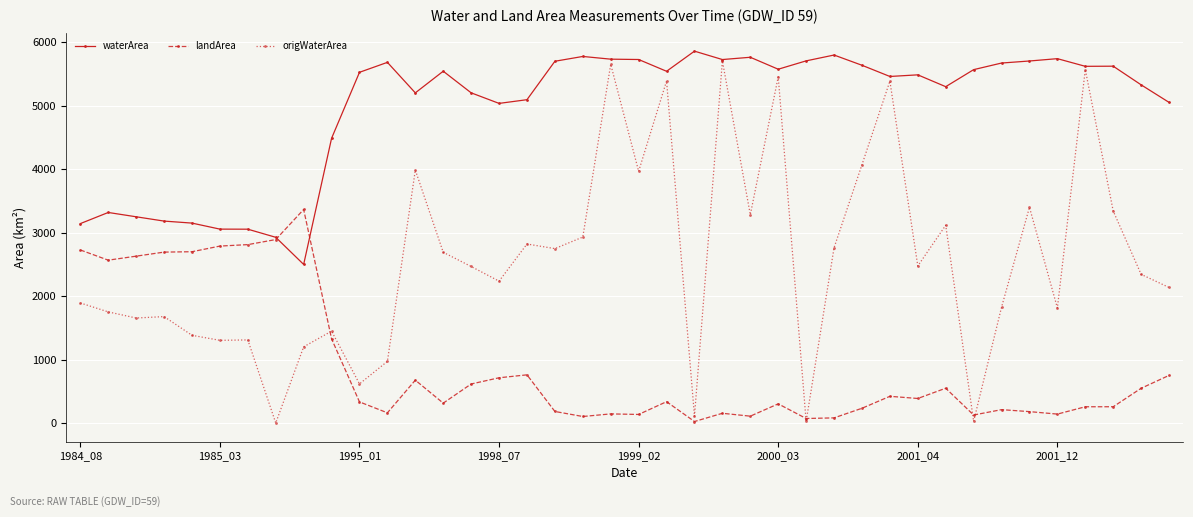

Which series has the largest range (max minus min)?

origWaterArea